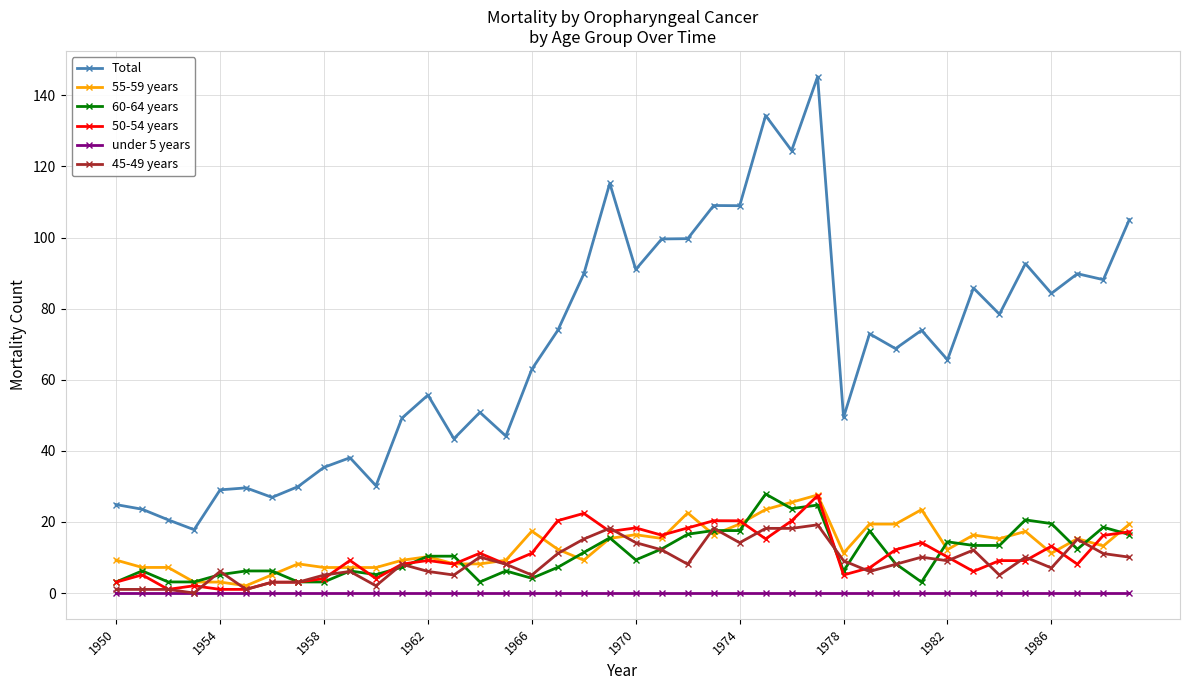

At how many categories does at least one series exceed 112?

4